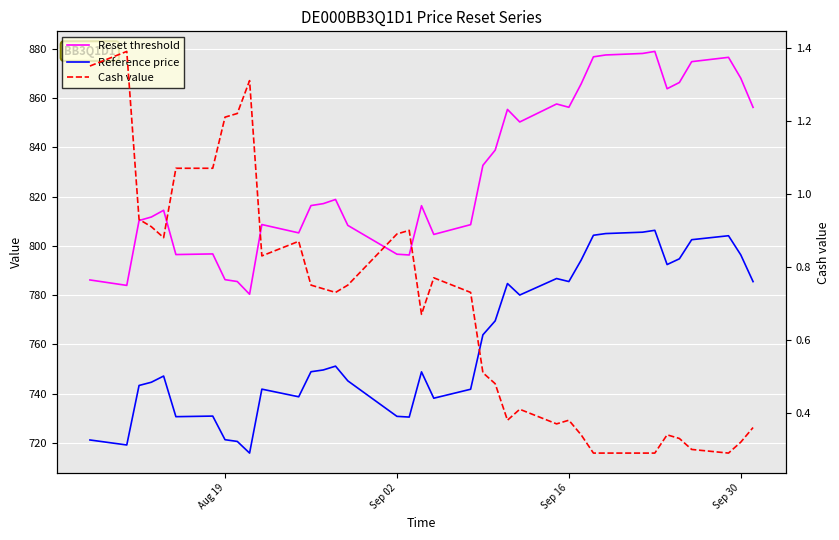

At how many categories does at least one series exceed 126?

38